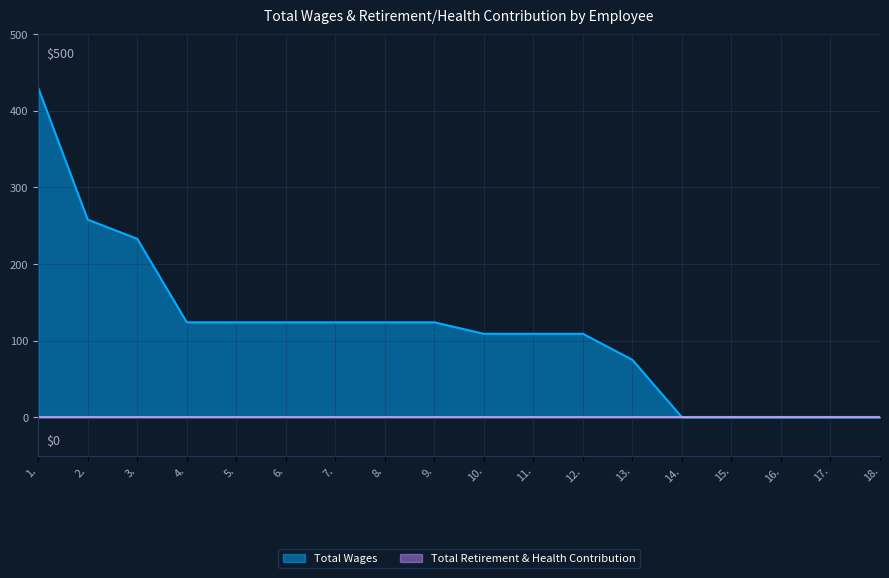

What is the sum of the values at 1. and 10.?

539